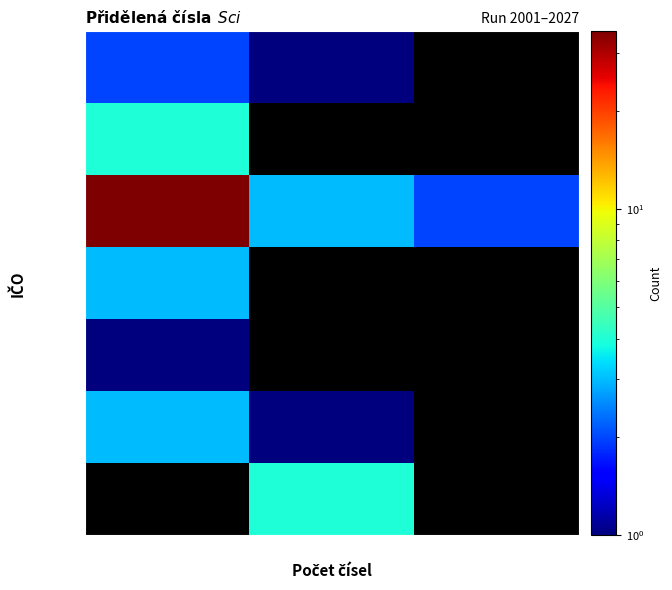

The 60193336 series shows 2.7 at 3. True or false?

False